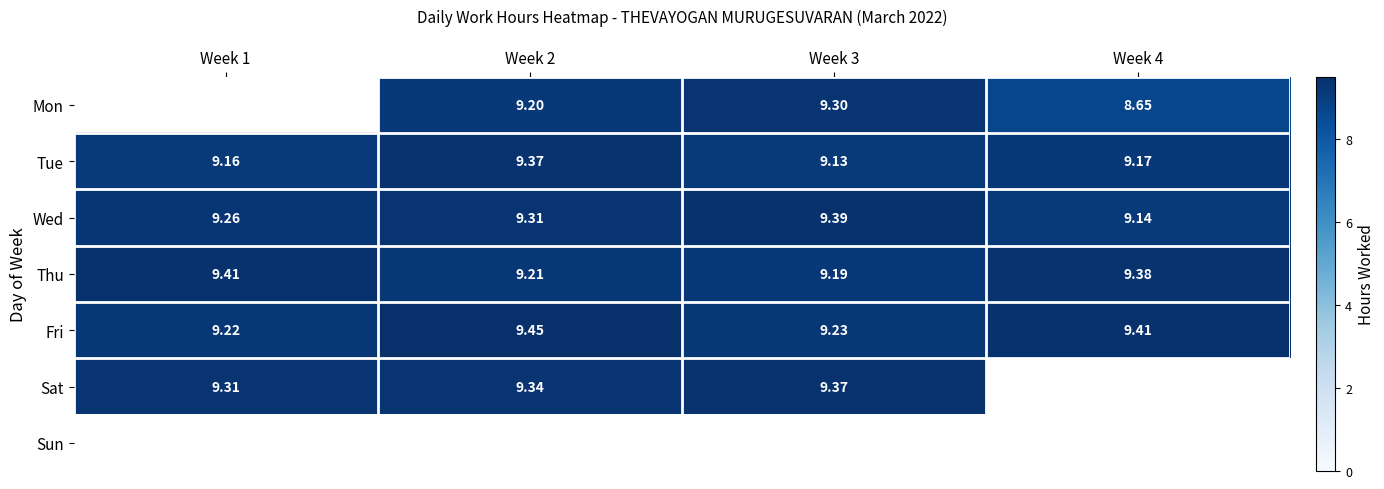

Between Week 1 and Week 2, which series saw the biggest shift?

Fri